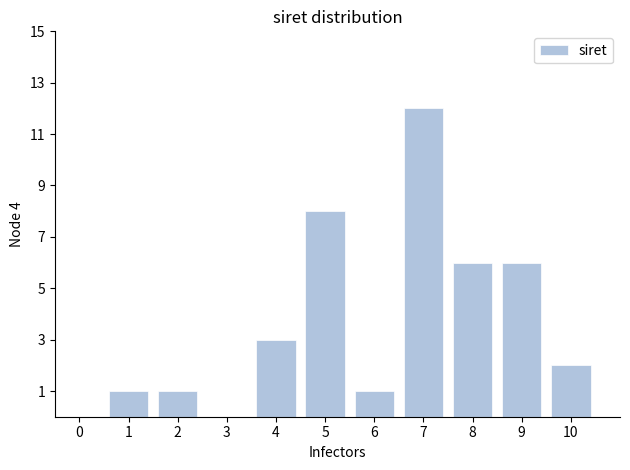

Reading left to right, extract all data points from this chart.

1=1	2=1	3=0	4=3	5=8	6=1	7=12	8=6	9=6	10=2